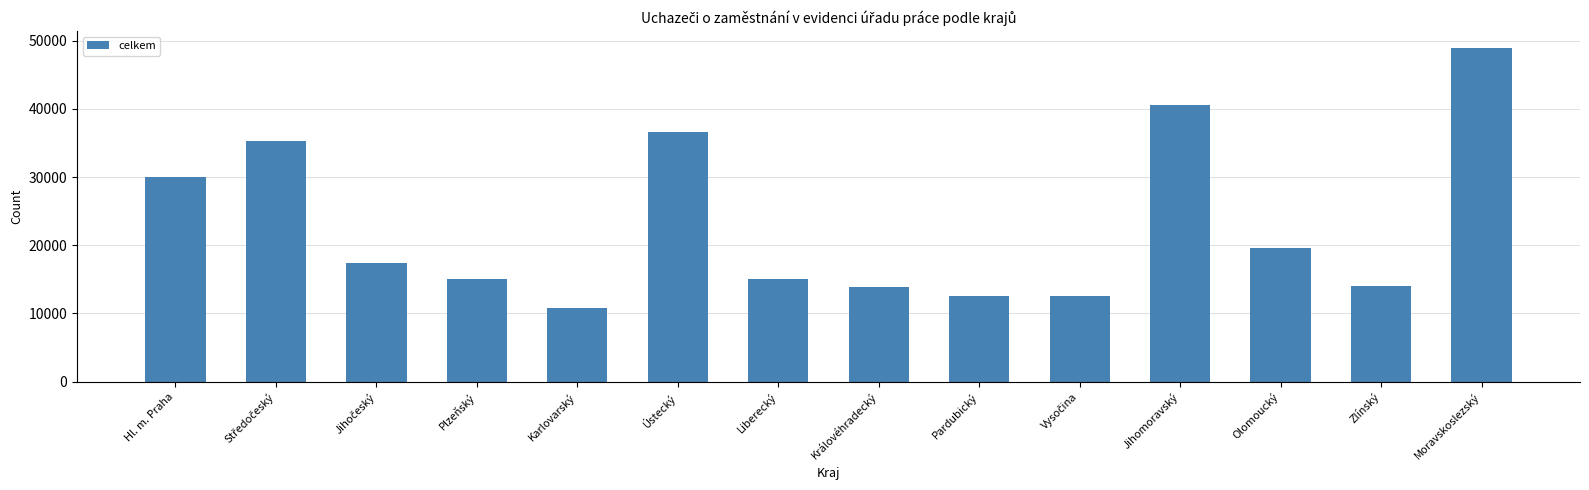

What is the difference between the second highest and minimum values?

29684